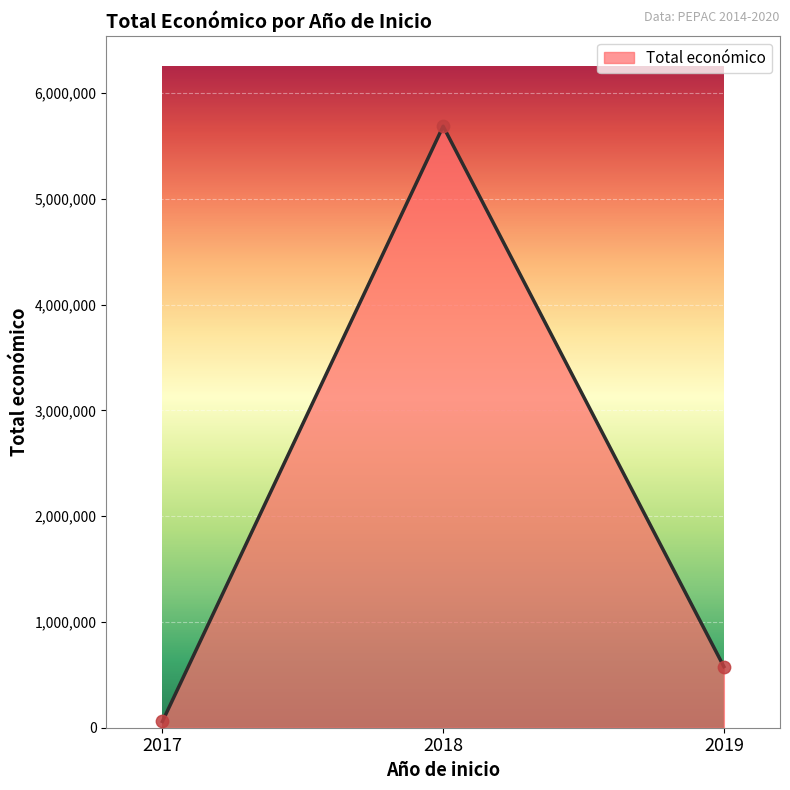

Rank the categories by value from lowest to highest.

2017, 2019, 2018